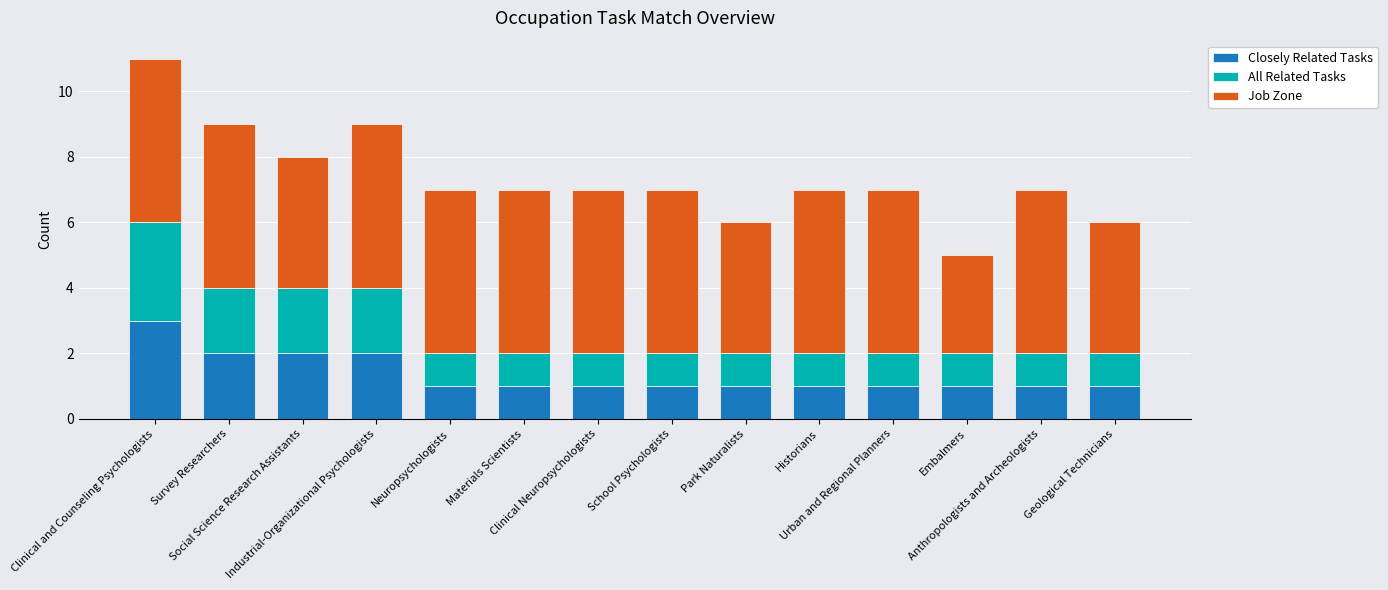

At which label does Closely Related Tasks reach its peak?

Clinical and Counseling Psychologists